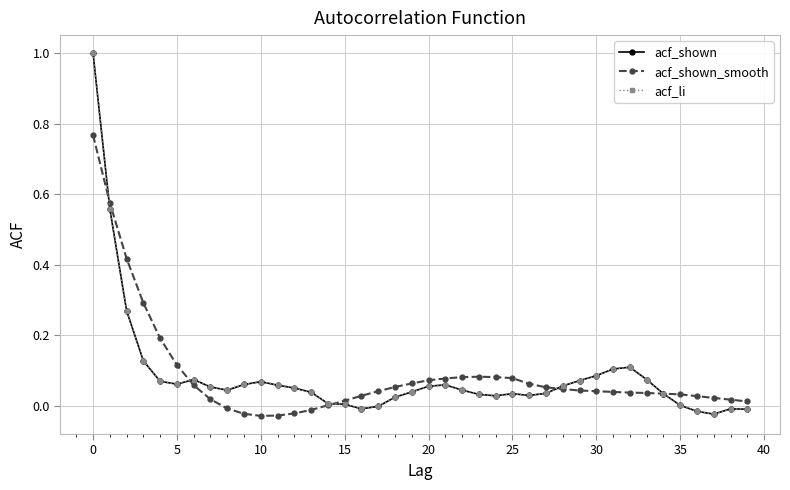

Is this an area chart (filled region under the line)?

No